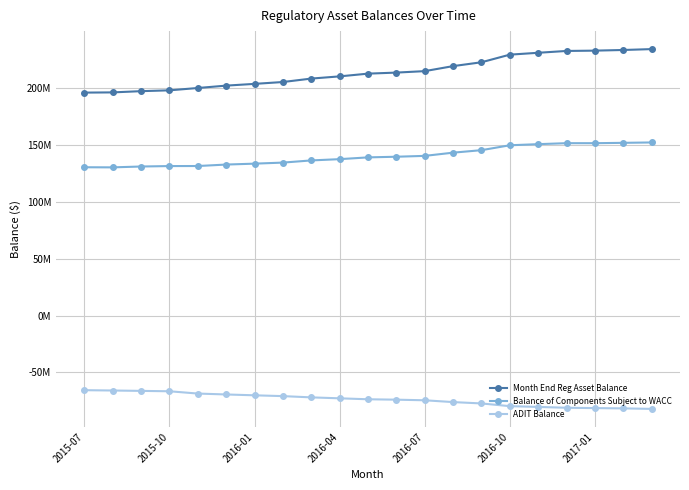

Which series has the largest total across all categories?

Month End Reg Asset Balance